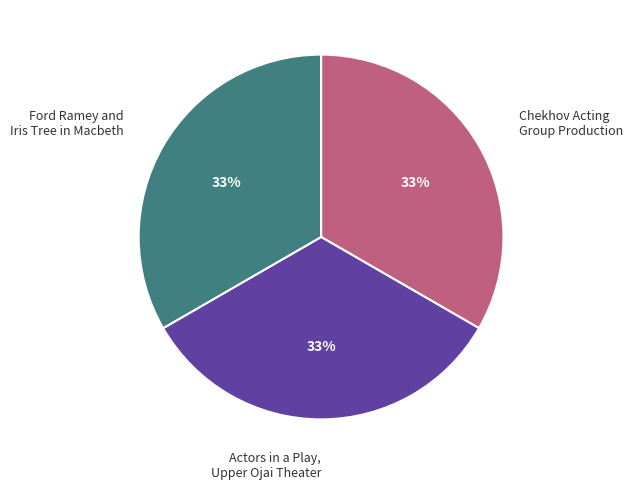

To the nearest percent, what is the average slice percentage?

33%